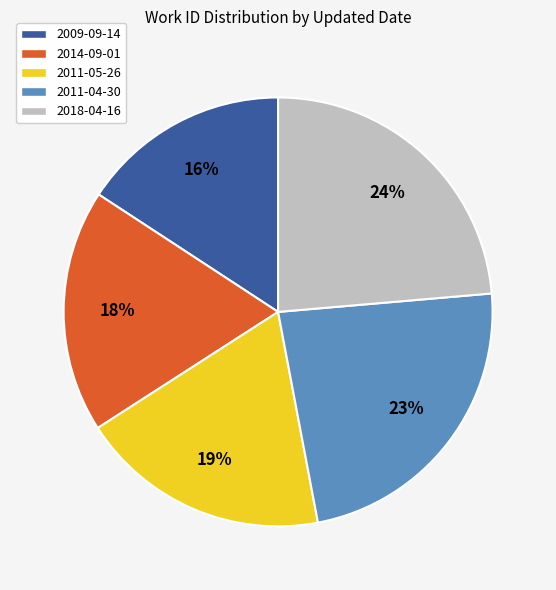

What is the smallest slice in the pie chart?

2009-09-14